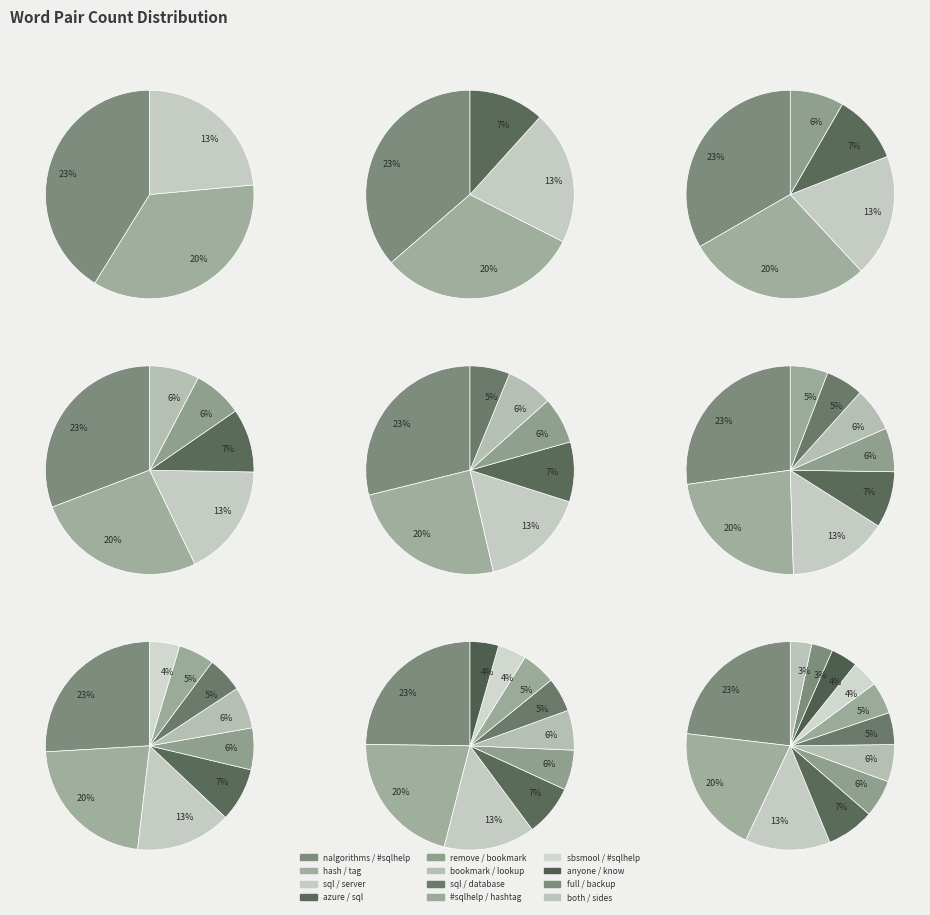

Between #sqlhelp / hashtag and bookmark / lookup, which is larger?

bookmark / lookup